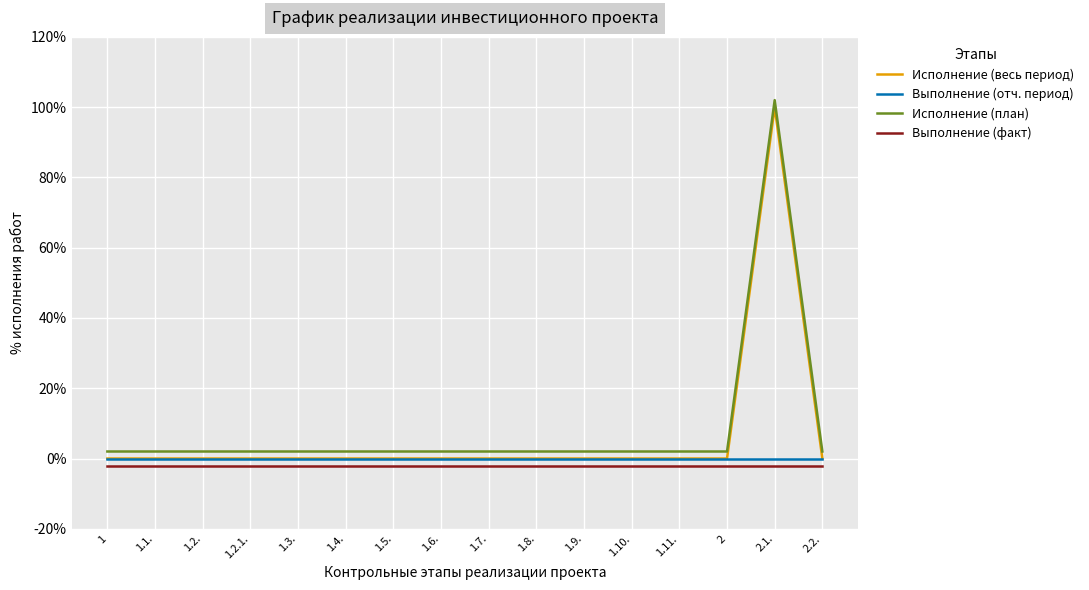

At which category is the sum across all series the highest?

2.1.